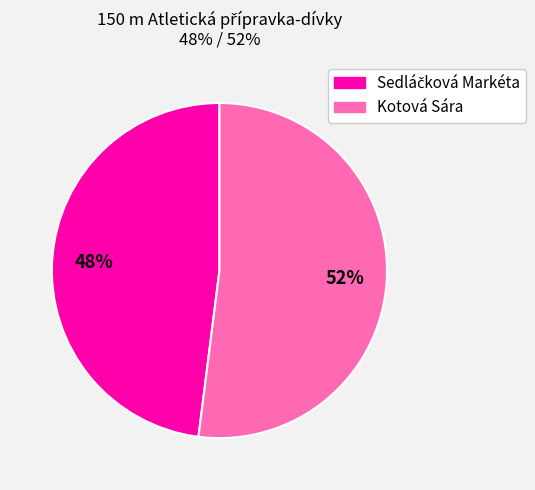

Is there a majority slice in this chart?

Yes